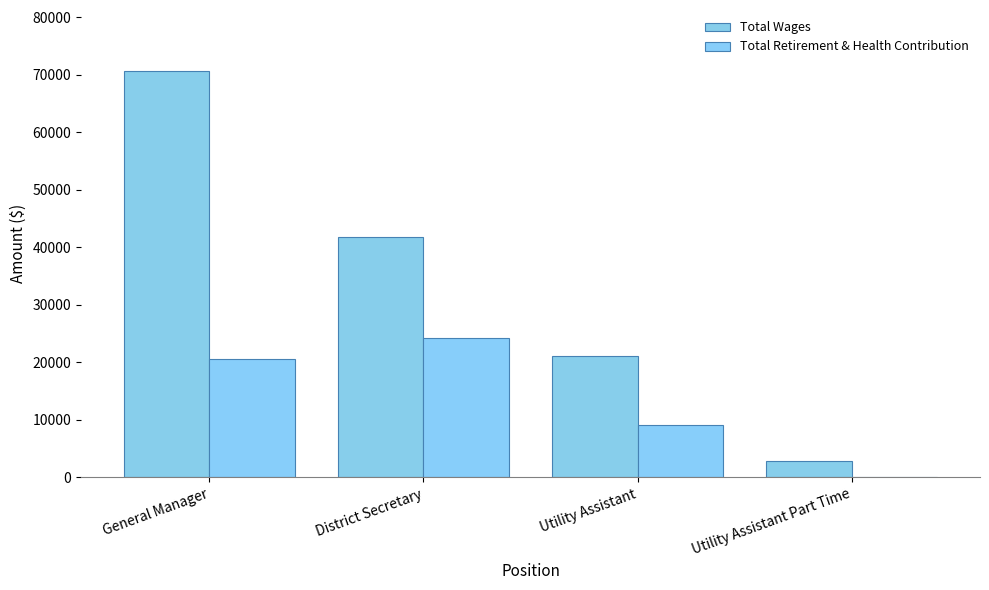

What is the sum of all Total Retirement & Health Contribution values?

53905